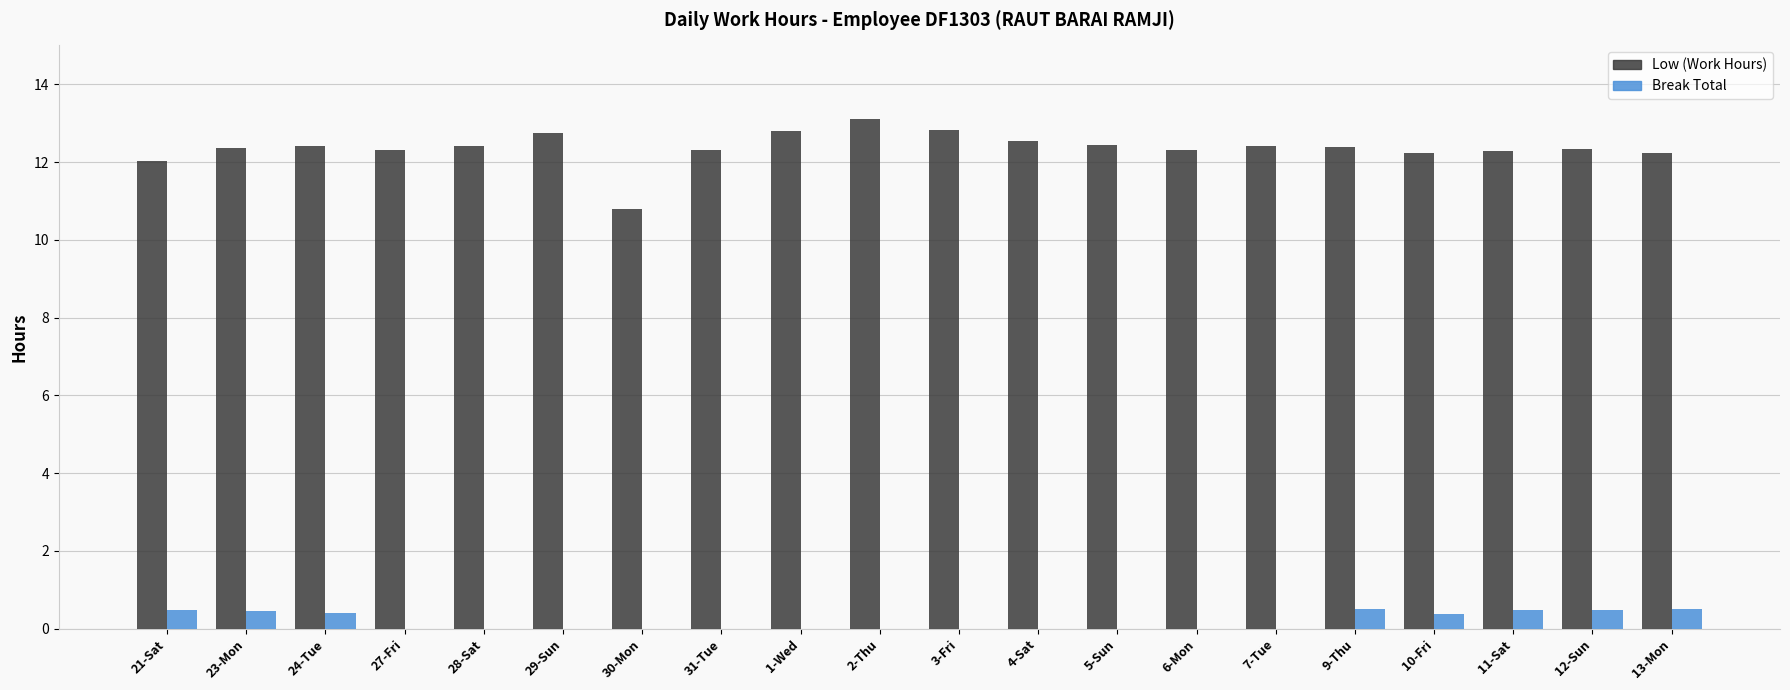

Is the value of Break Total at 28-Sat greater than the value of Low (Work Hours) at 12-Sun?

No